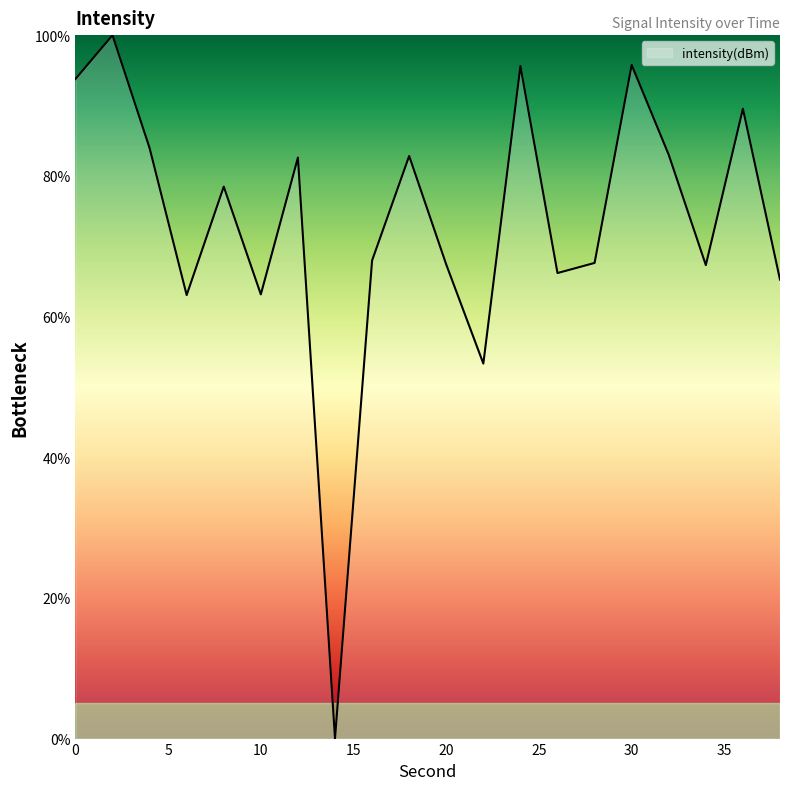

What is the greatest value displayed?

100.0